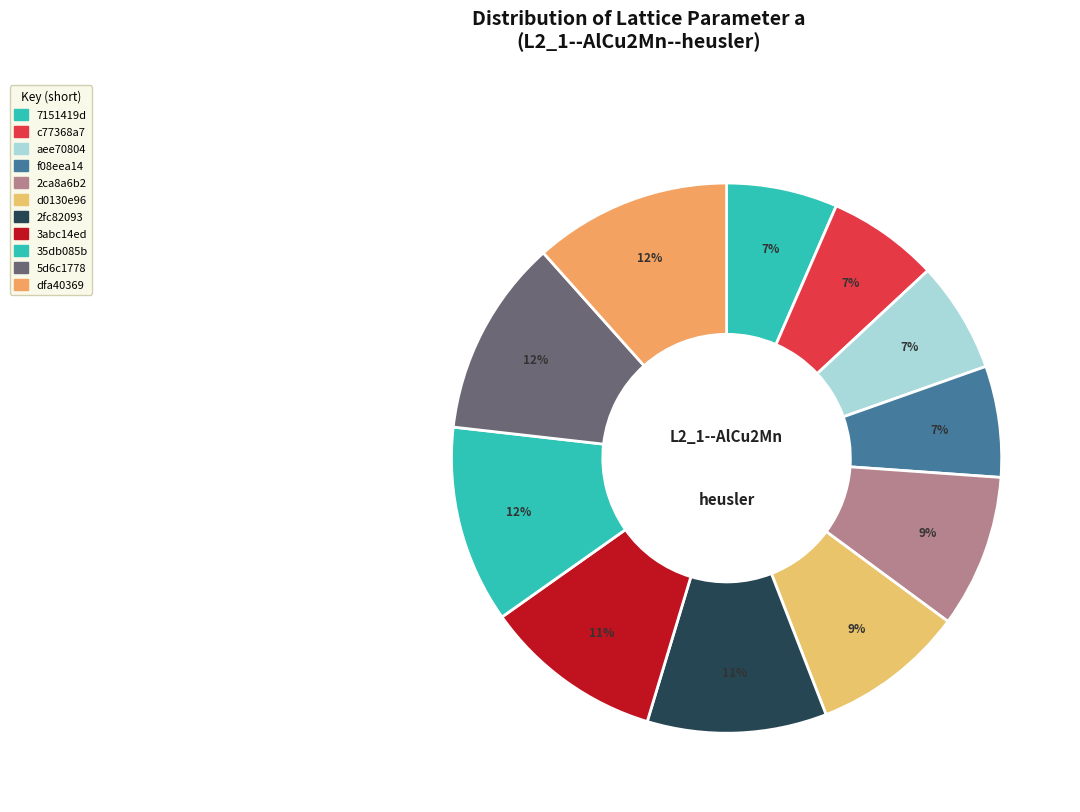

How many slices are in this pie chart?

11